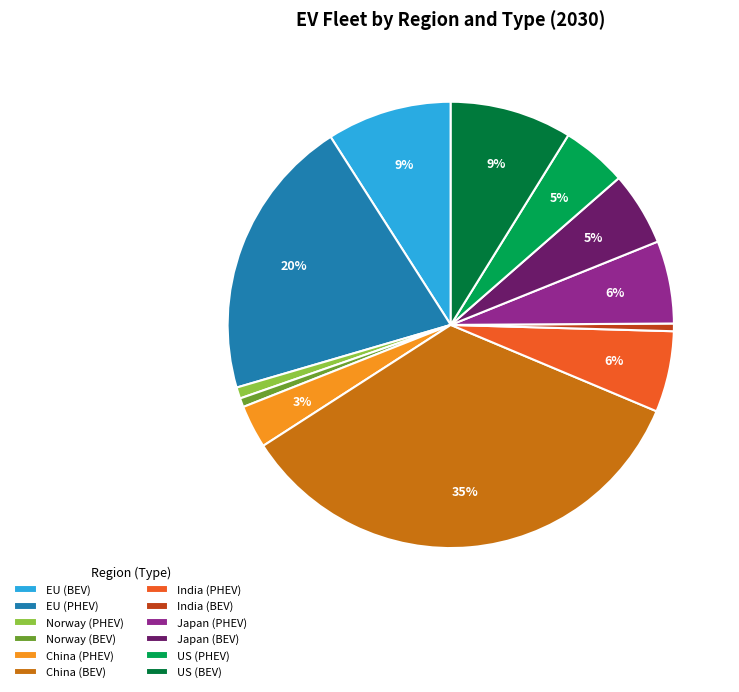

How many slices are in this pie chart?

12